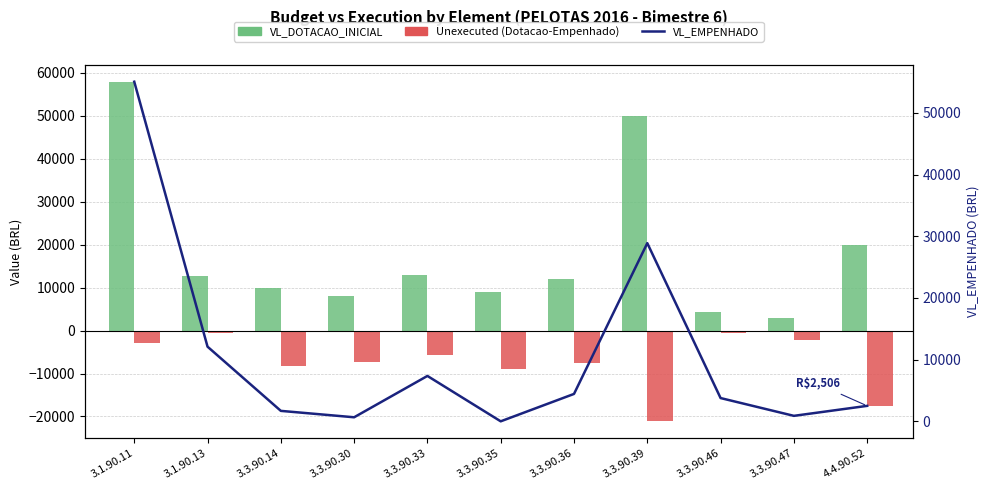

What is the approximate value of VL_EMPENHADO at 3.3.90.33?

7355.0